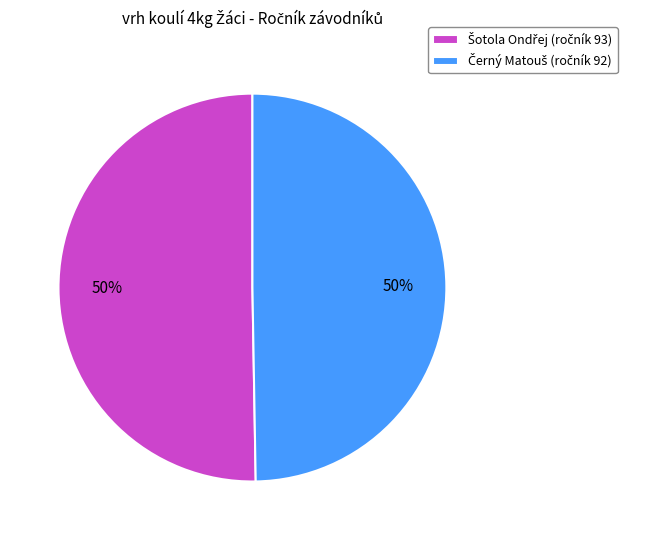

To the nearest percent, what is the average slice percentage?

50%